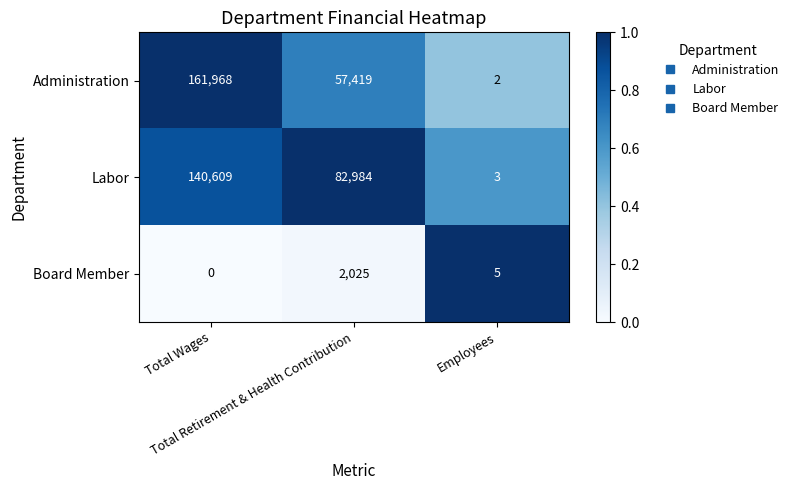

Between Total Wages and Total Retirement & Health Contribution, which series saw the biggest shift?

Administration